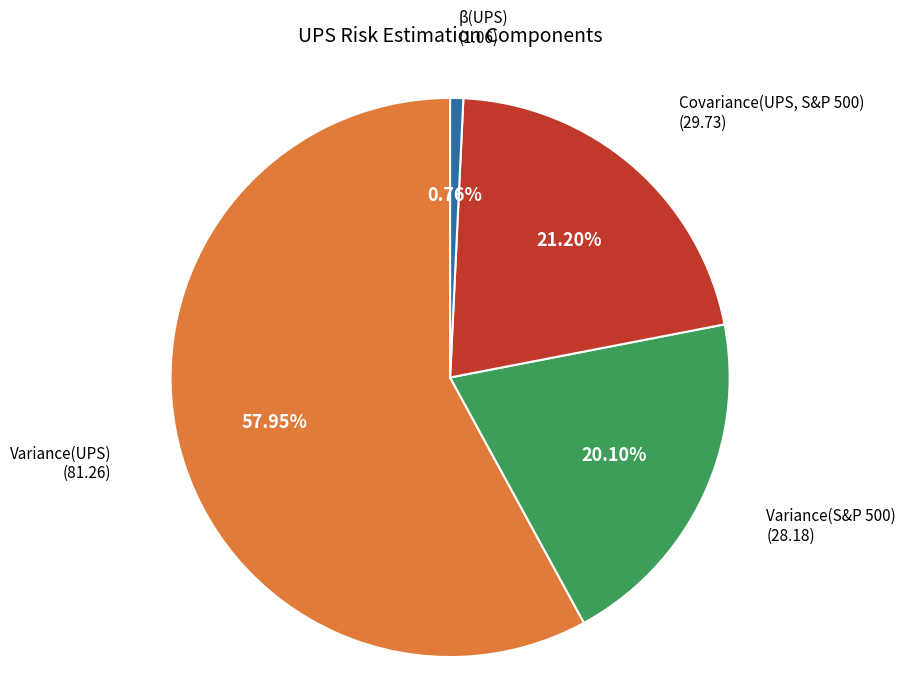

To the nearest percent, what portion does Variance(S&P 500) represent?

20%